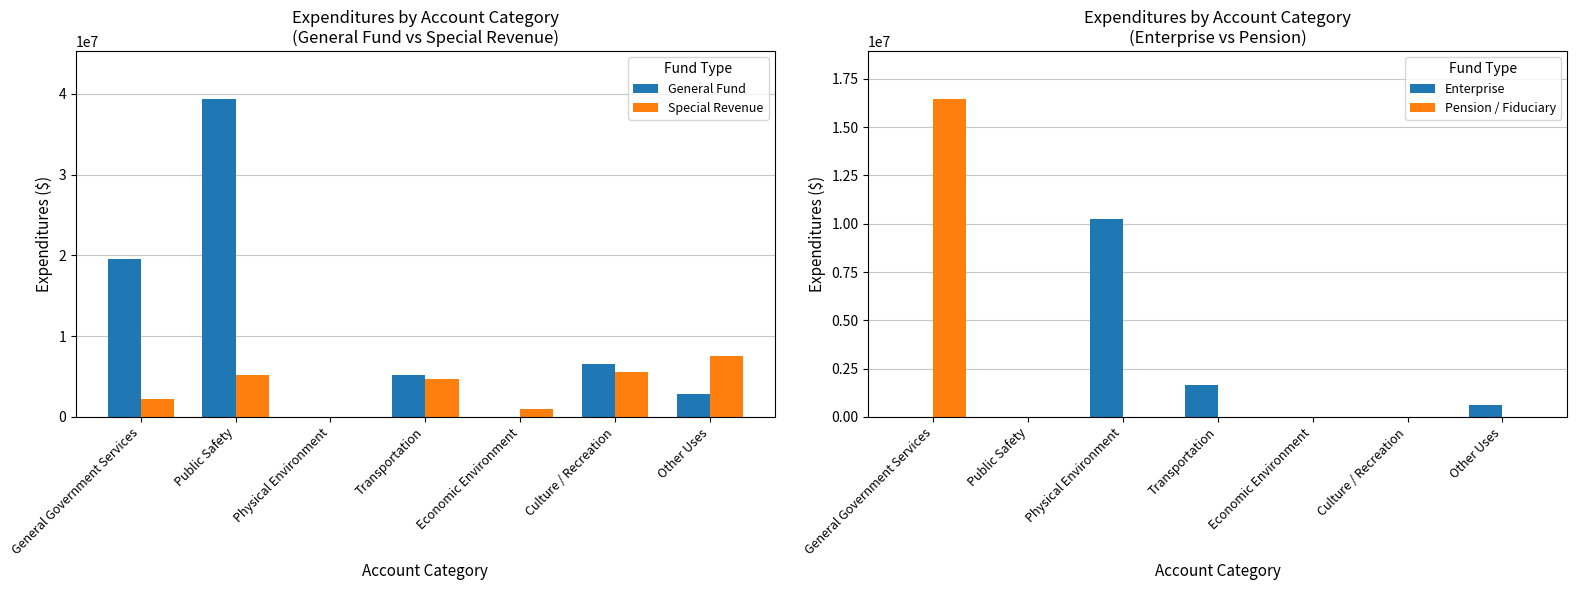

How many data points in Special Revenue are less than 4750698?

3